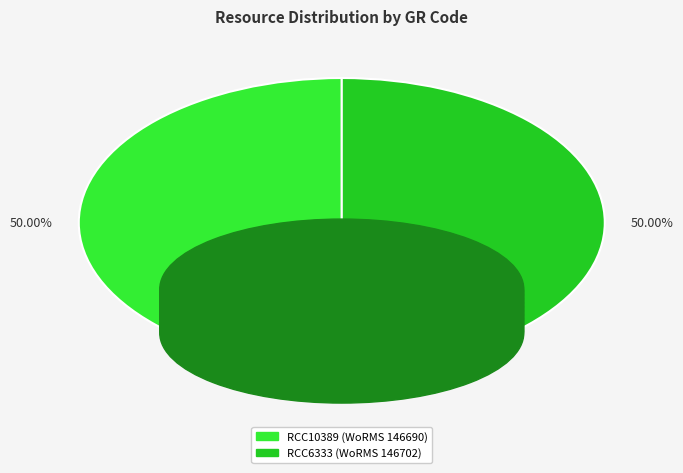

Approximately how many times larger is the value at RCC6333 compared to RCC10389?

1.0